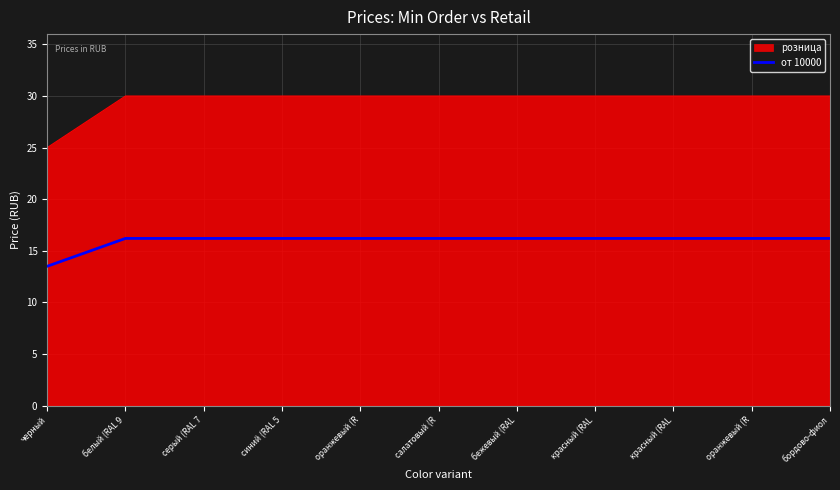

How many lines are shown in the chart?

2